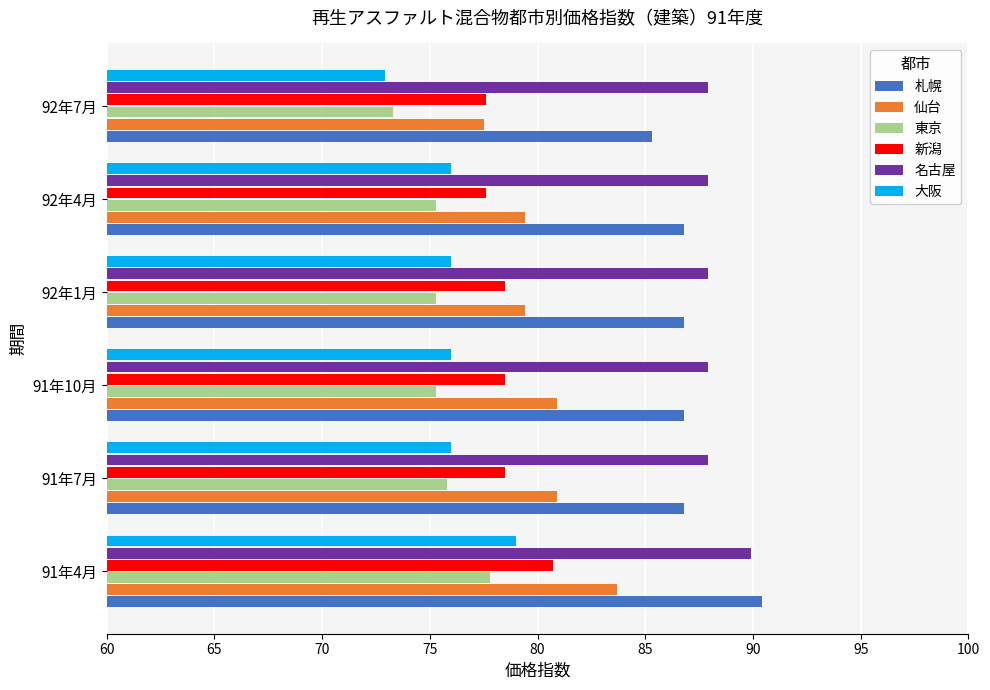

At which label does 仙台 reach its peak?

91年4月